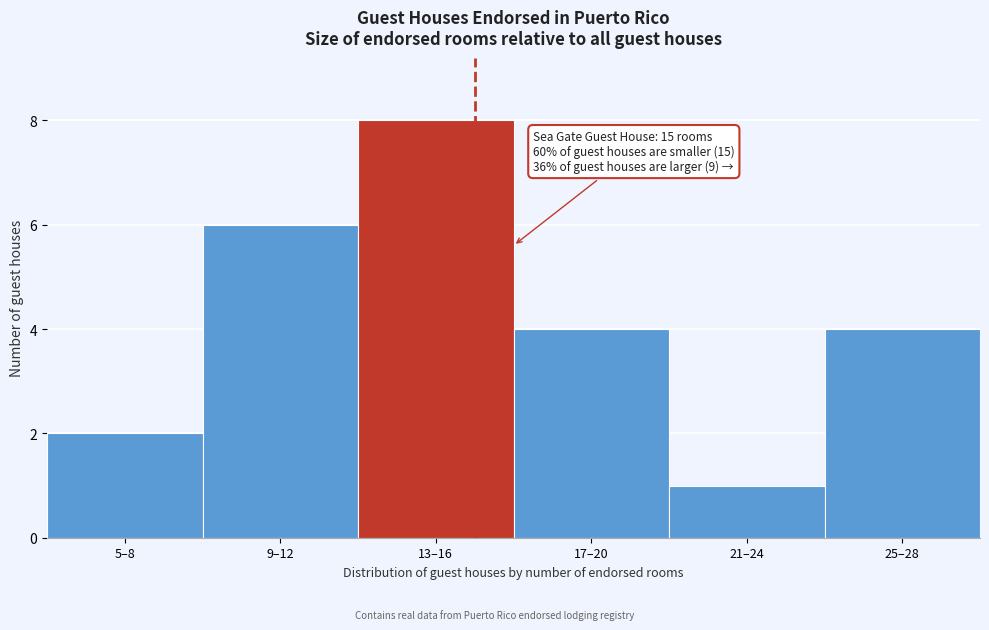

Reading right to left, list all the values displayed in this chart.

25–28=4	21–24=1	17–20=4	13–16=8	9–12=6	5–8=2